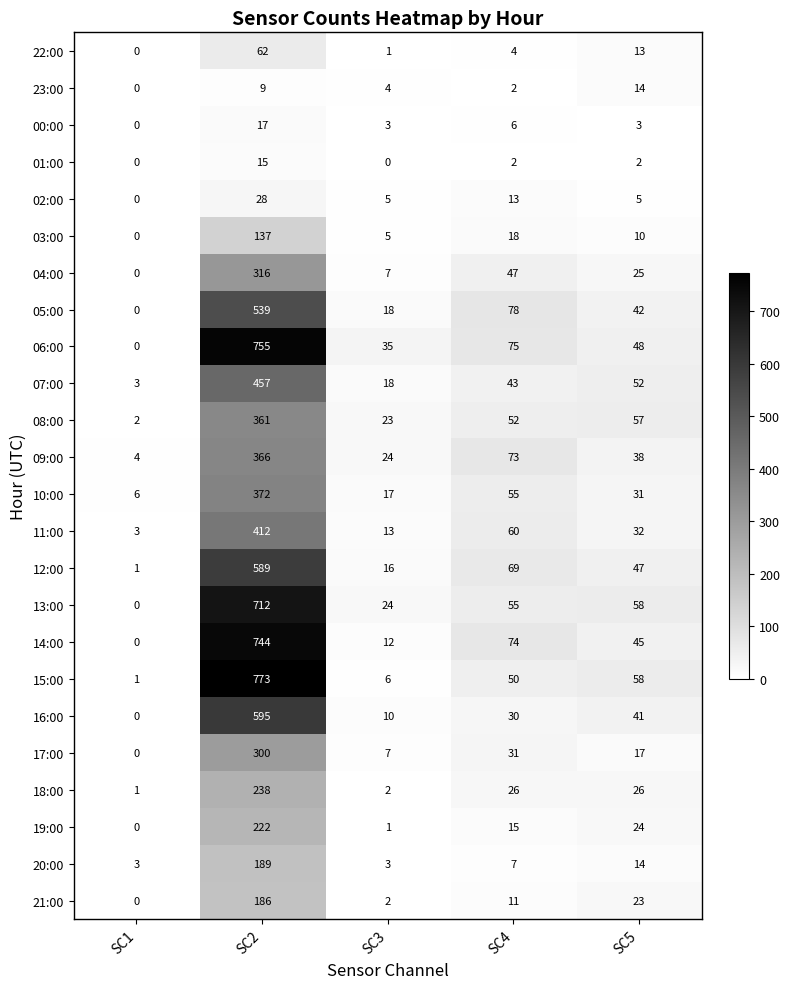

What is the spread (max minus min) of values at SC3?

35